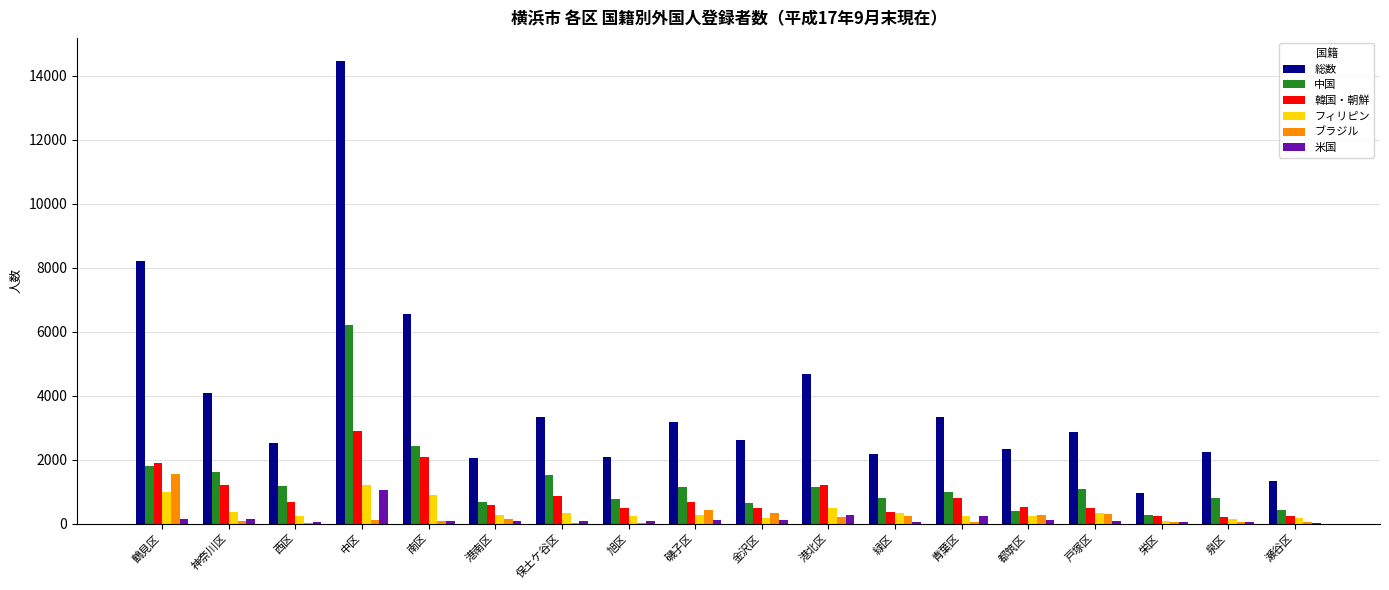

Which category has the highest value in the 米国 series?

中区